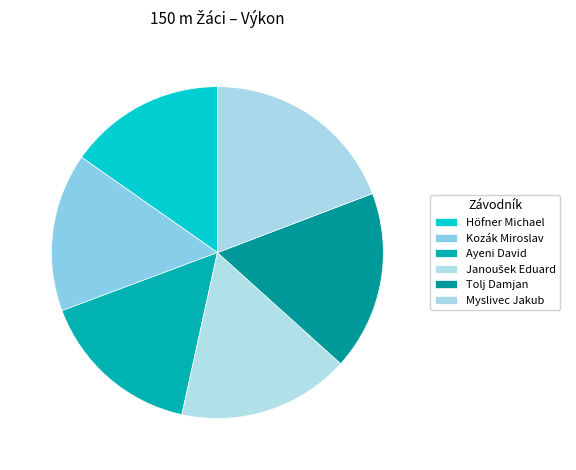

What percentage do Höfner Michael and Kozák Miroslav together represent?

30.7%